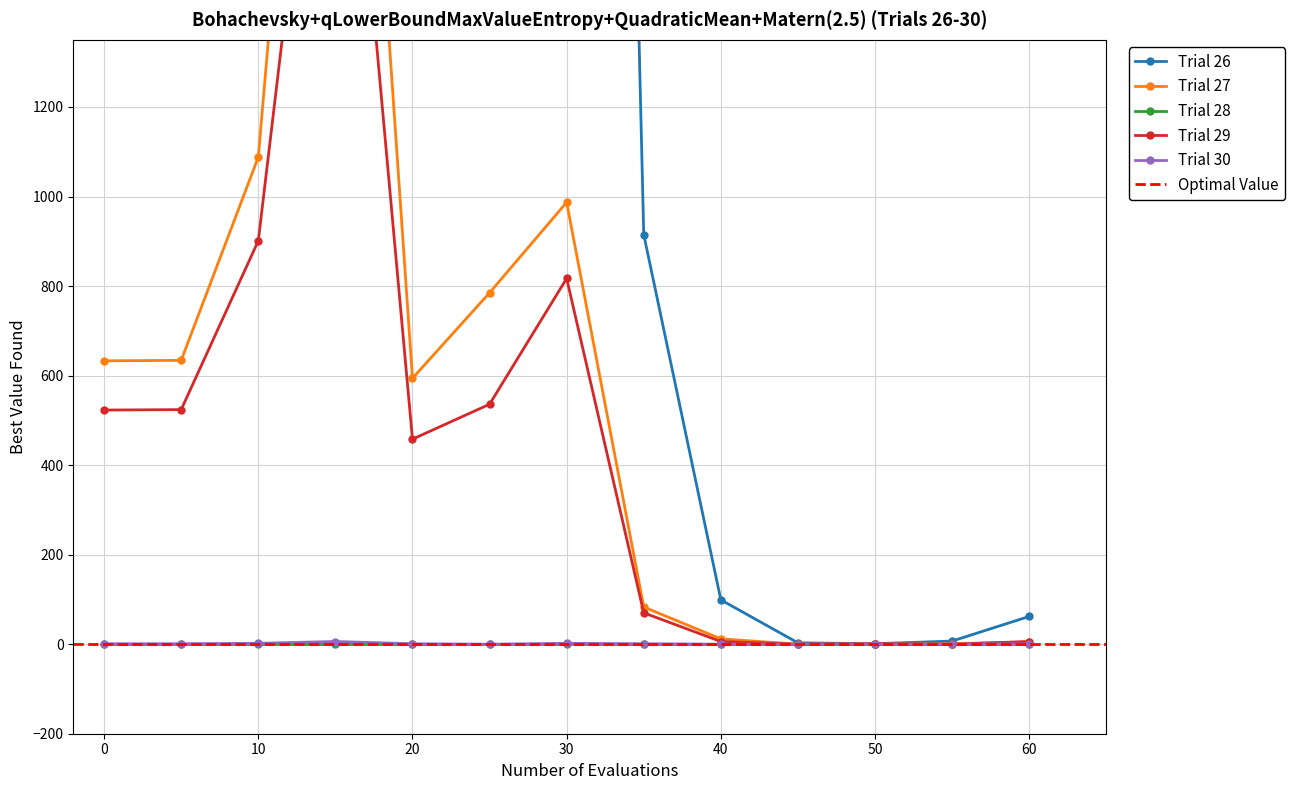

True or false: Trial 30 has a value of 2 at 10.

True